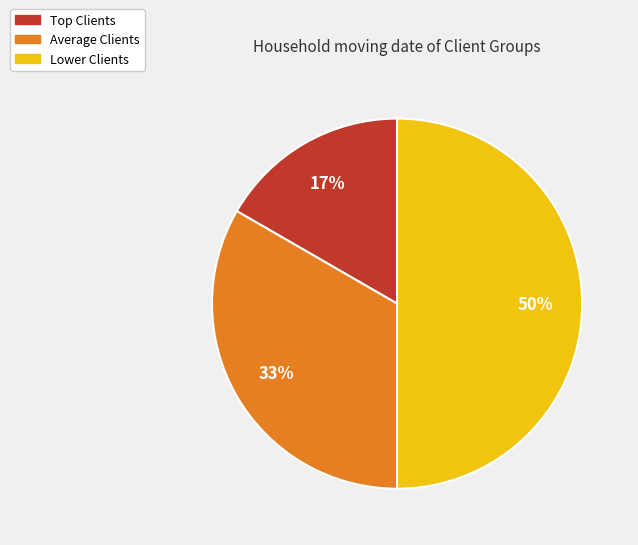

Does Average Clients account for over 50% of the chart?

No